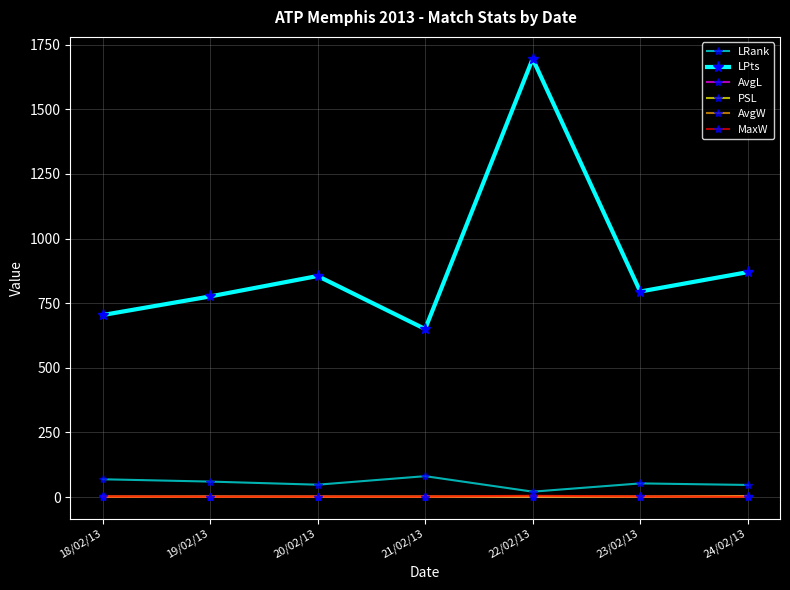

How many data points in LRank are less than 53?

3